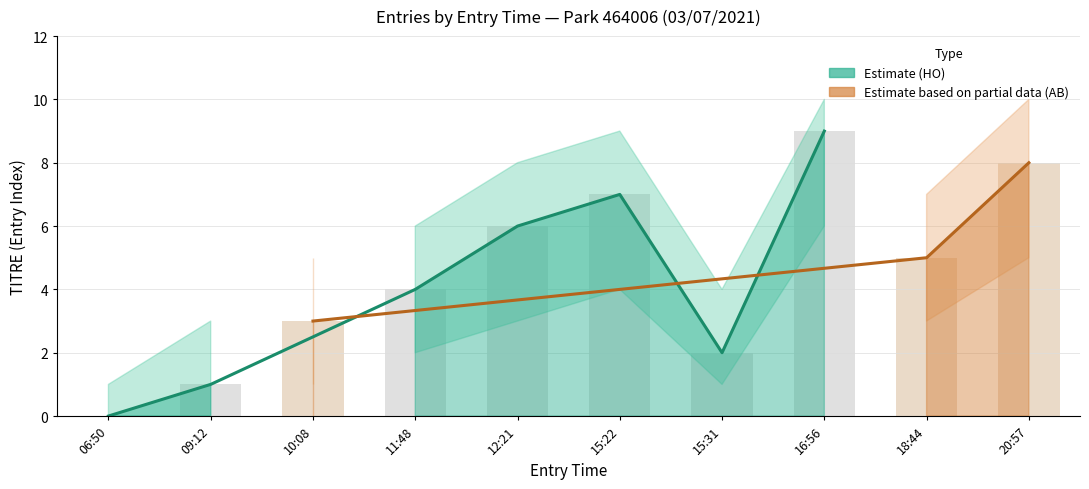

List the series in order of their overall mean, highest first.

TITRE_upper, TITRE, TITRE_lower